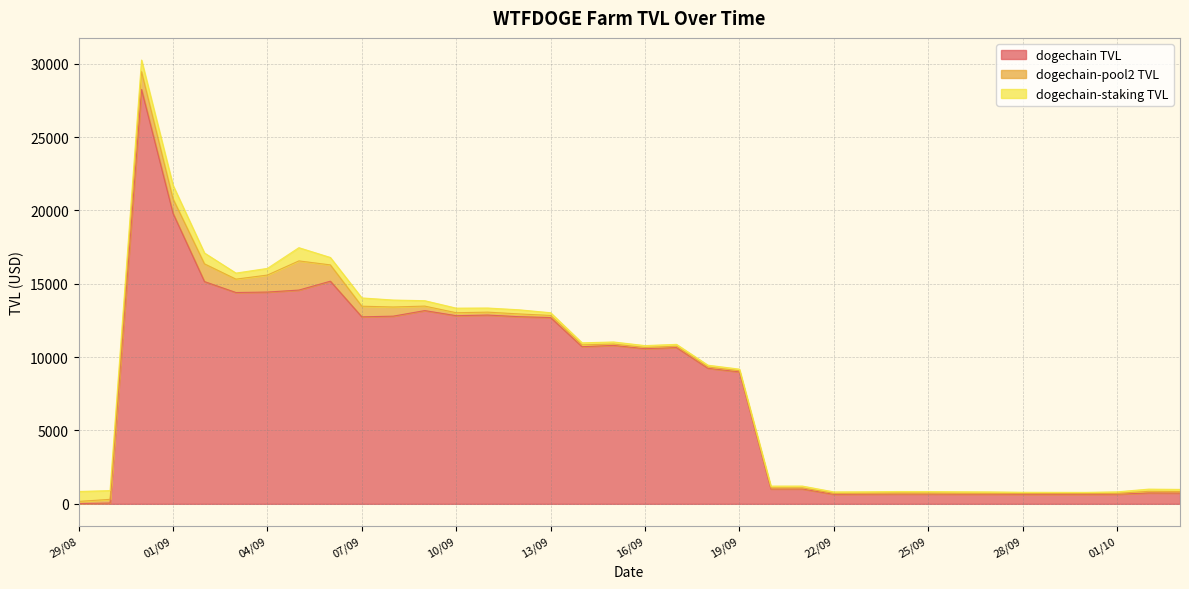

Where is the first local maximum for dogechain-pool2 TVL?

31/08